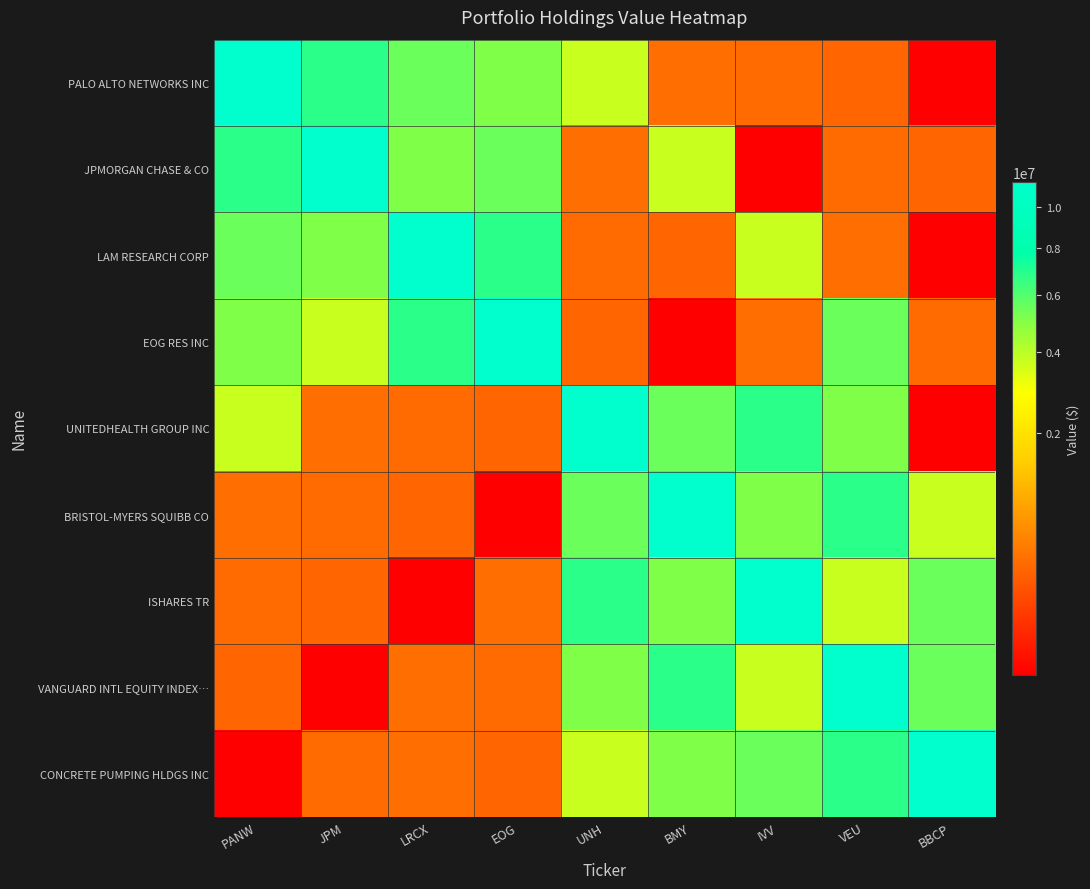

At which category is the sum across all series the highest?

VEU